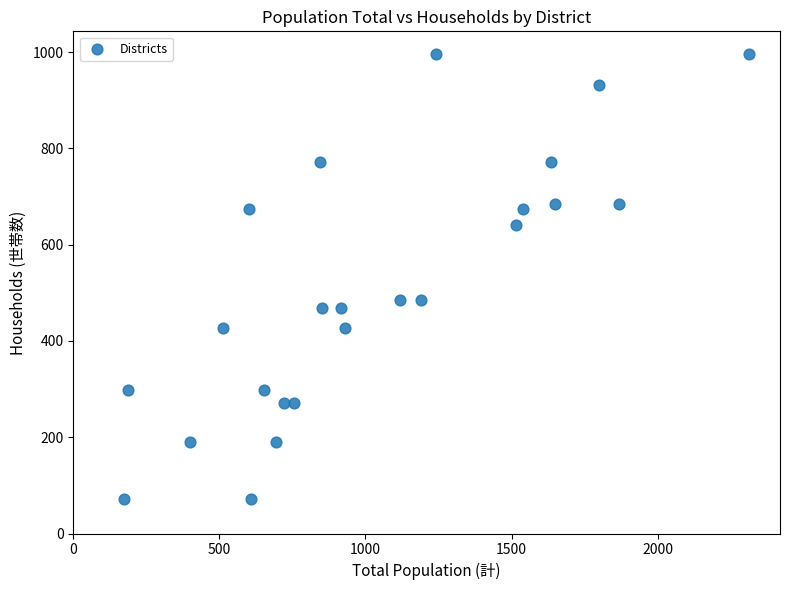

What is the range of X values (max minus min)?

2139